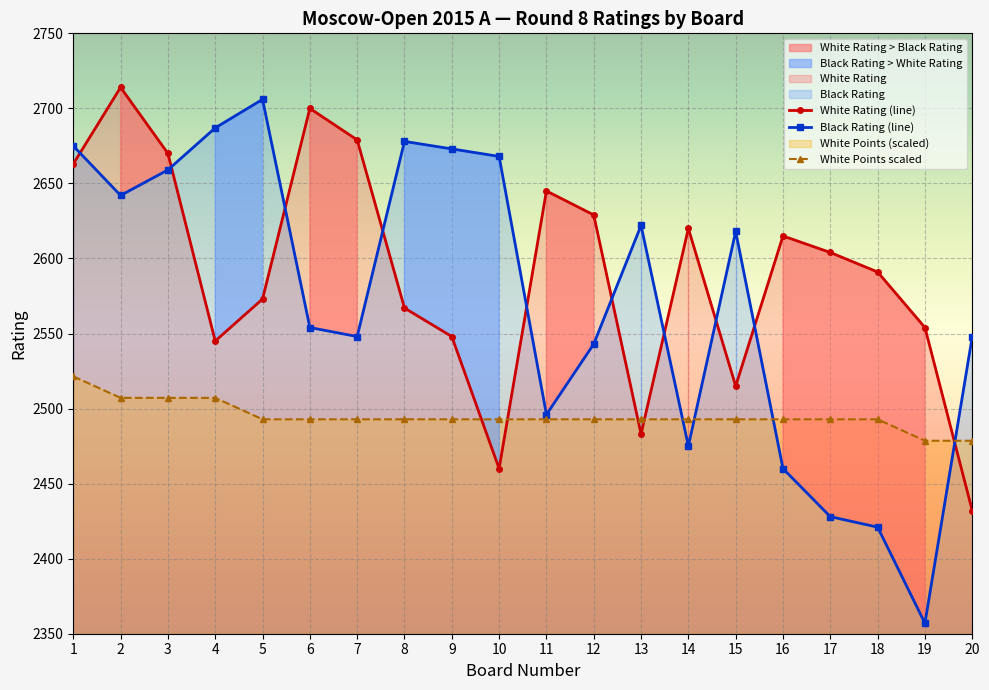

What is the sum of the Black Rating (line) values at 15 and 2?

5260.0